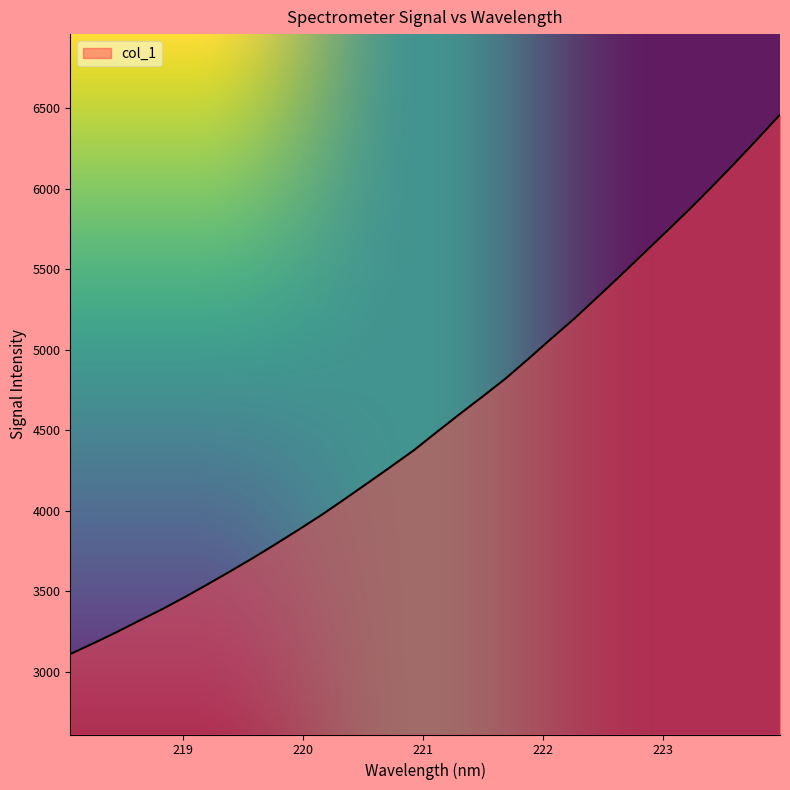

What is the maximum value shown in the chart?

6460.3